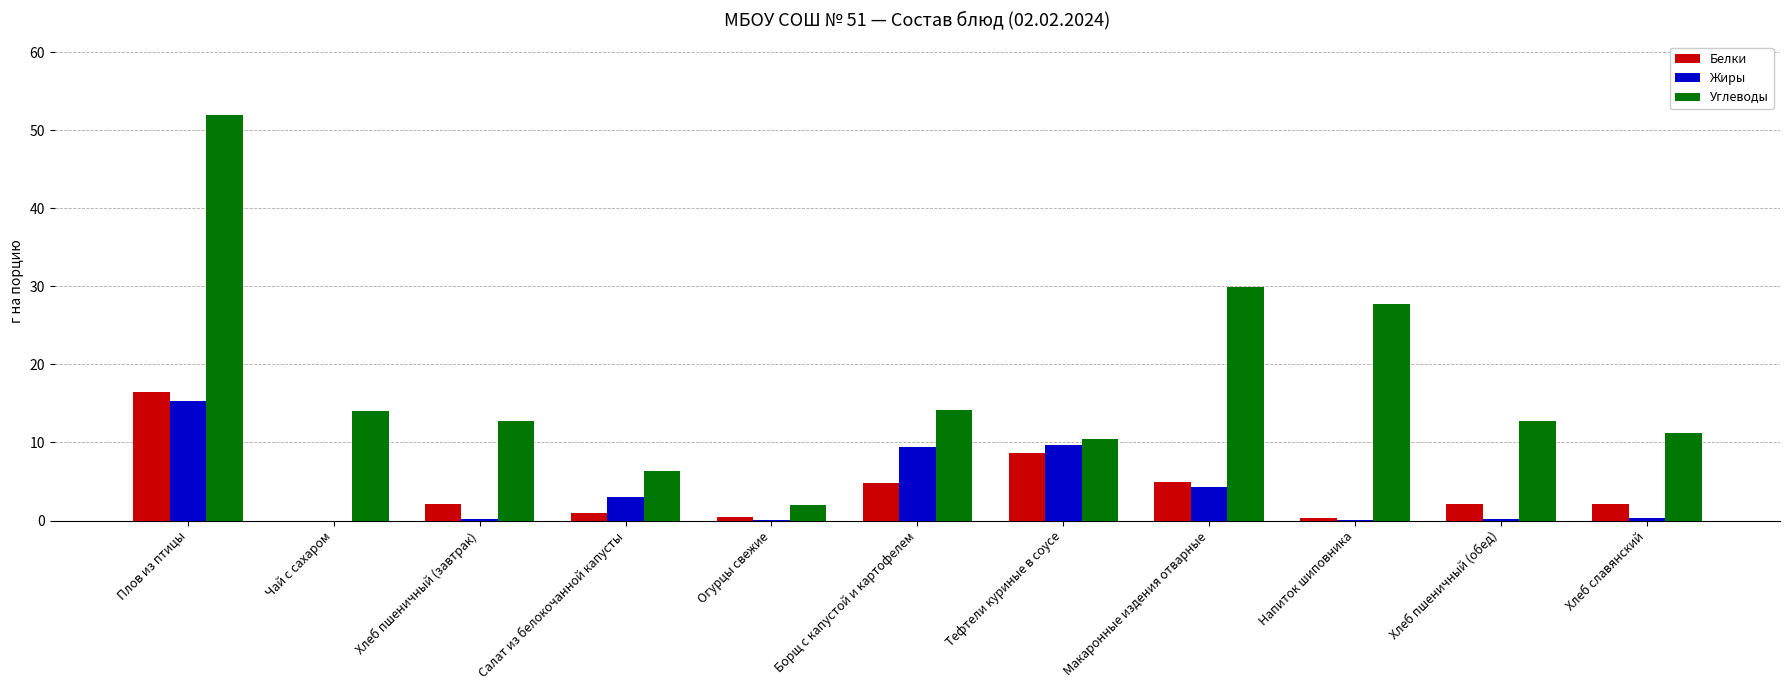

Which series changed the most between Огурцы свежие and Хлеб славянский?

Углеводы